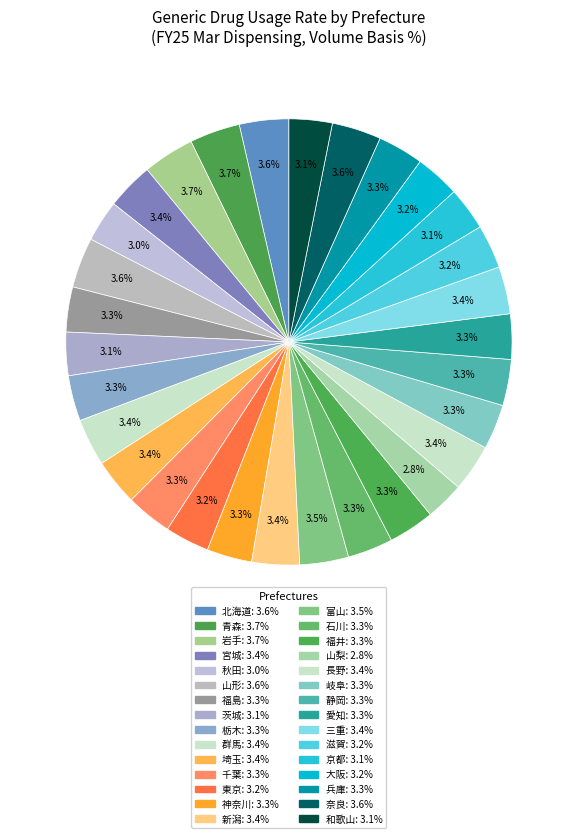

Count the number of slices in the pie.

30